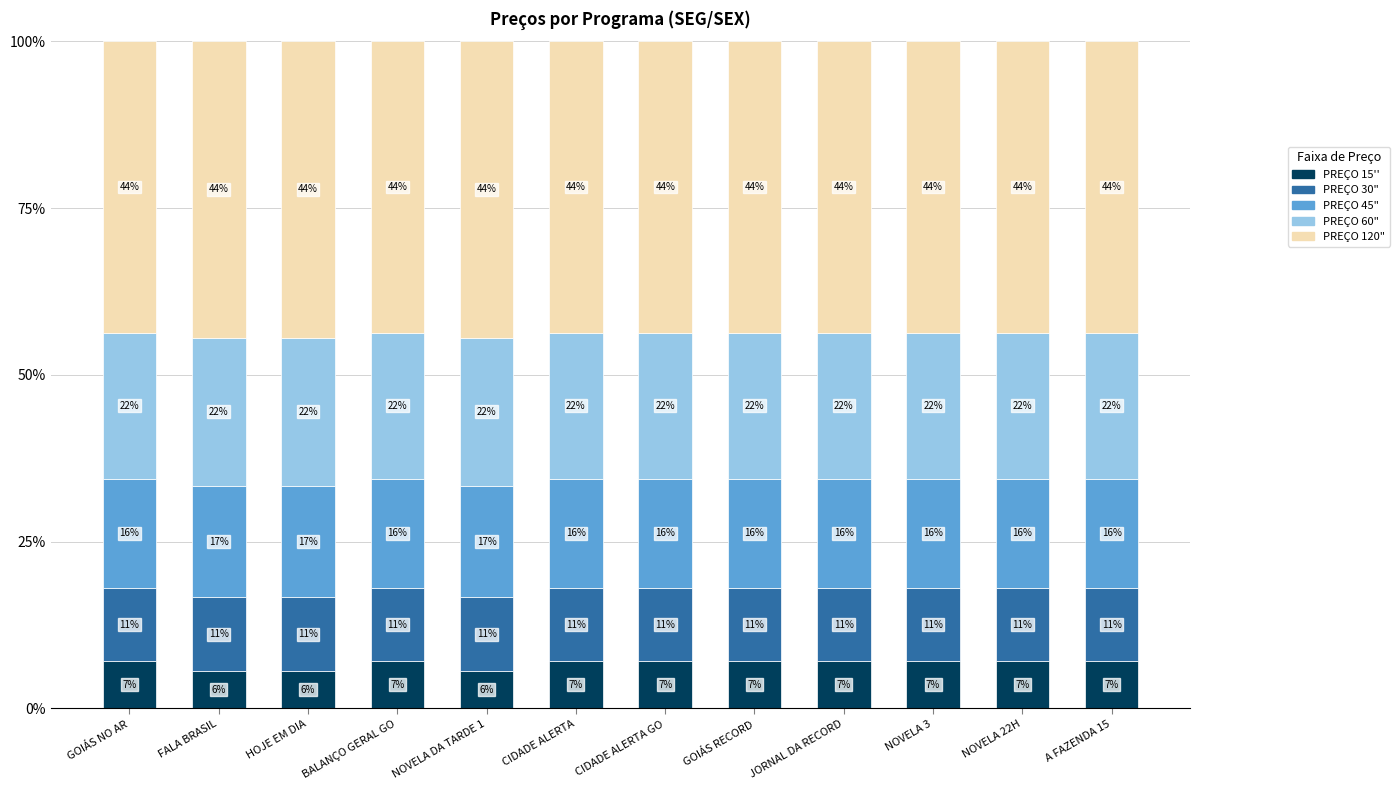

Are the bars horizontal?

No